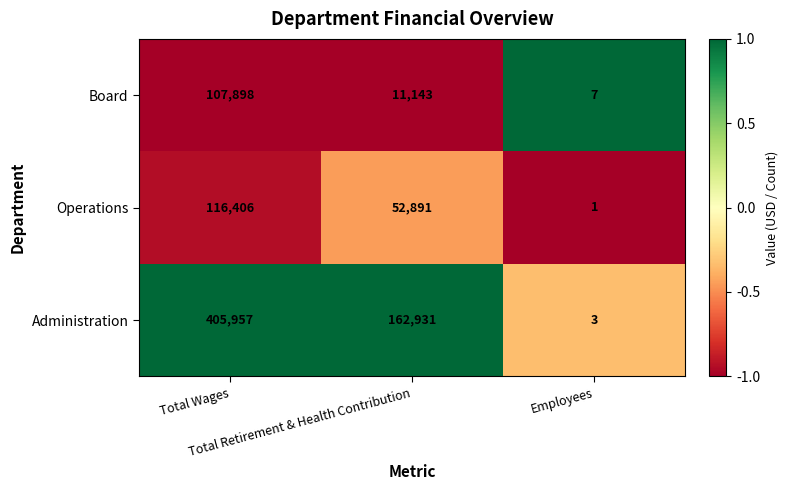

Rank the series by their maximum value, from lowest to highest.

Board, Operations, Administration